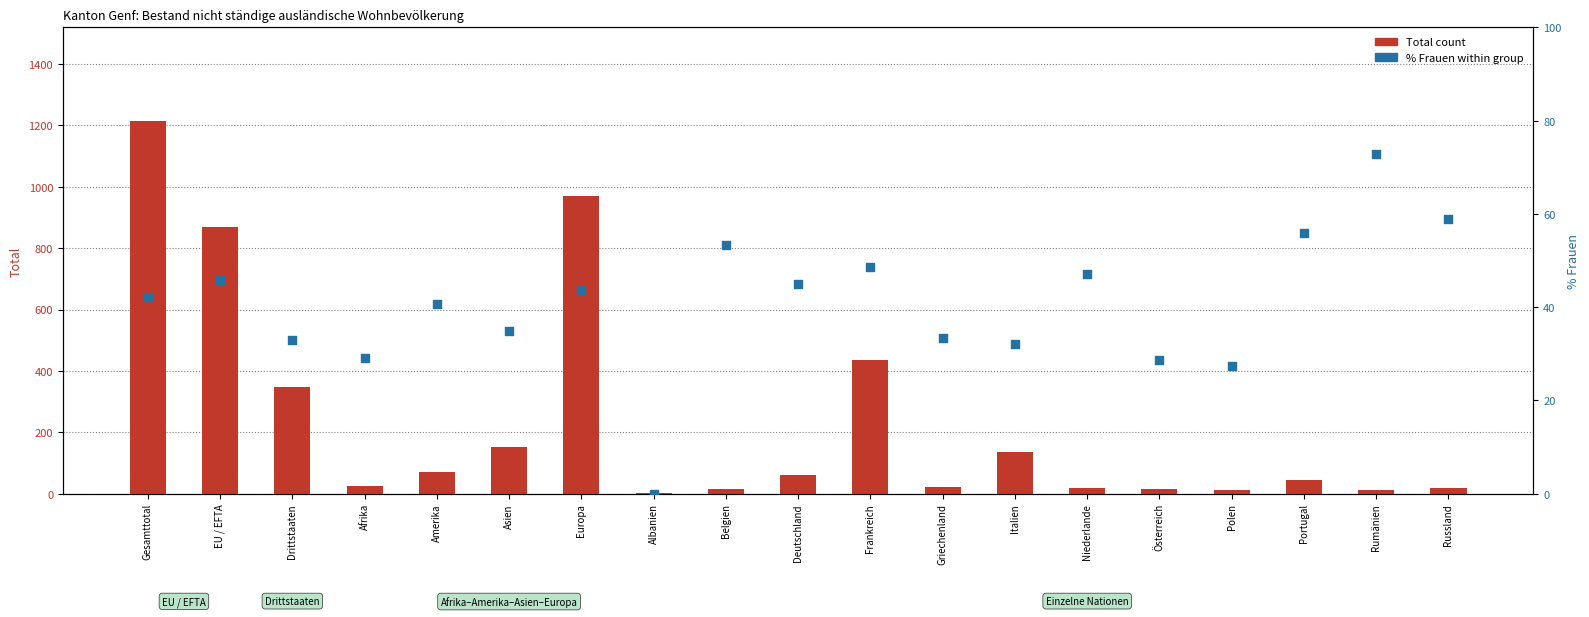

At how many categories does at least one series exceed 714?

3